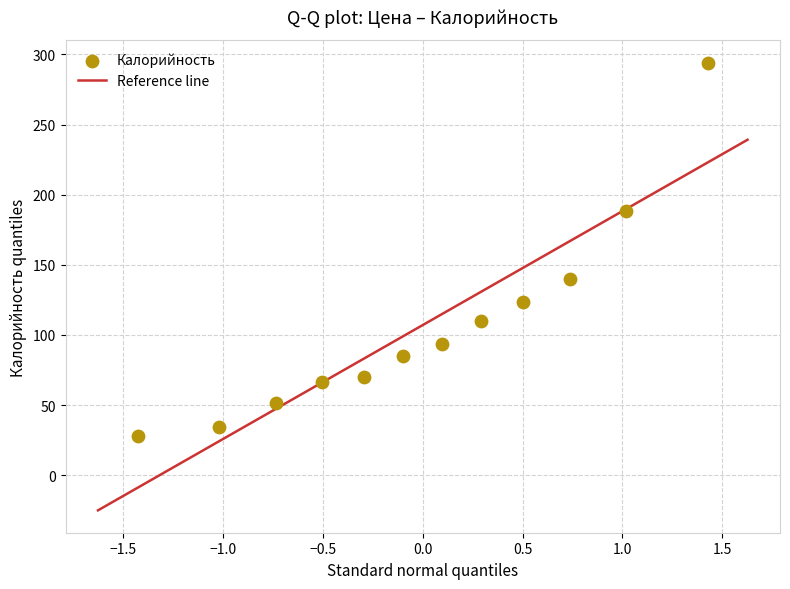

What is the range of Y values (max minus min)?

266.6